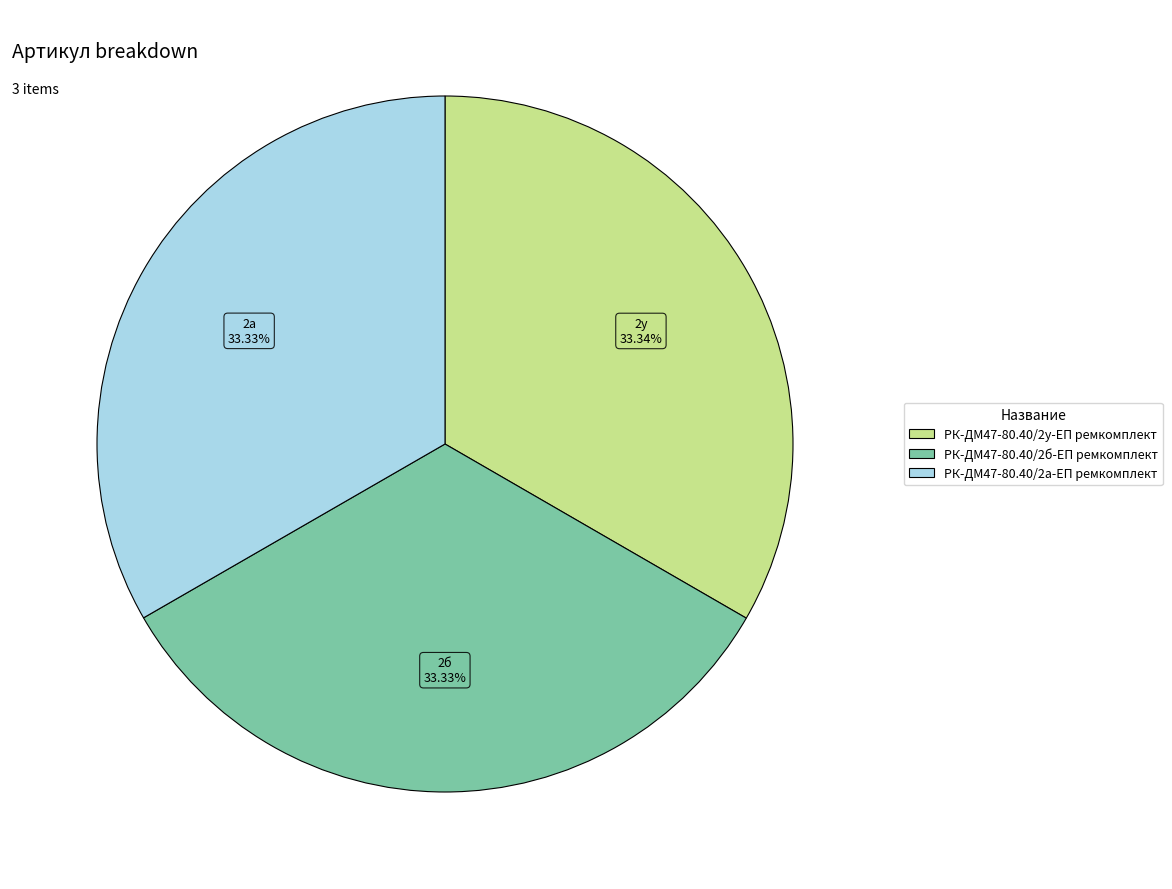

How much of the chart is everything except РК-ДМ47-80.40/2а-ЕП ремкомплект?

66.7%